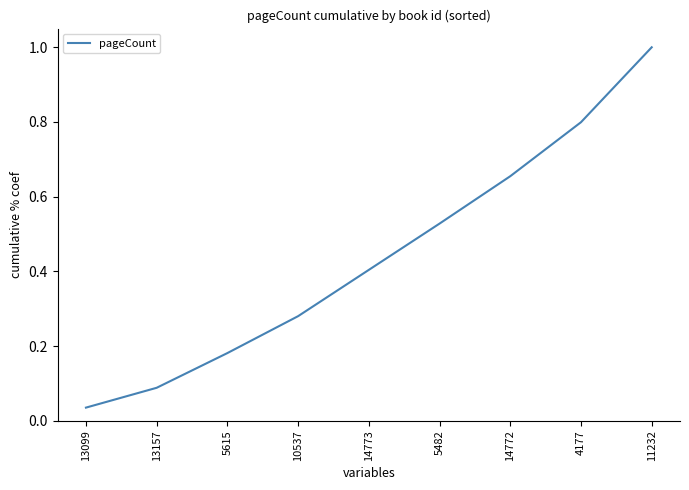

At which category does the chart reach its peak across all series?

11232